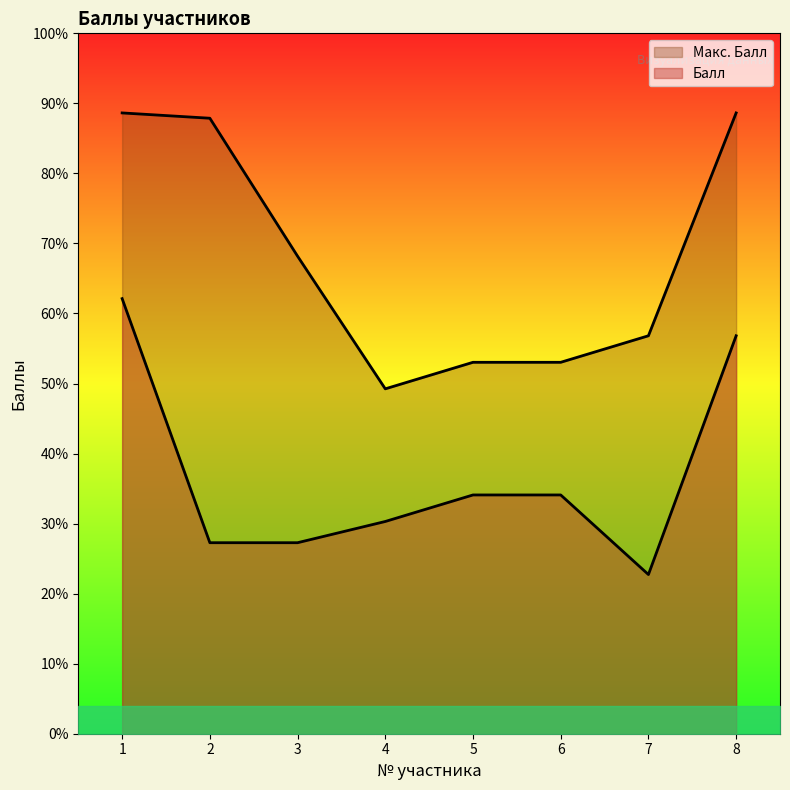

How many data points in Макс. Балл are above 90?

3